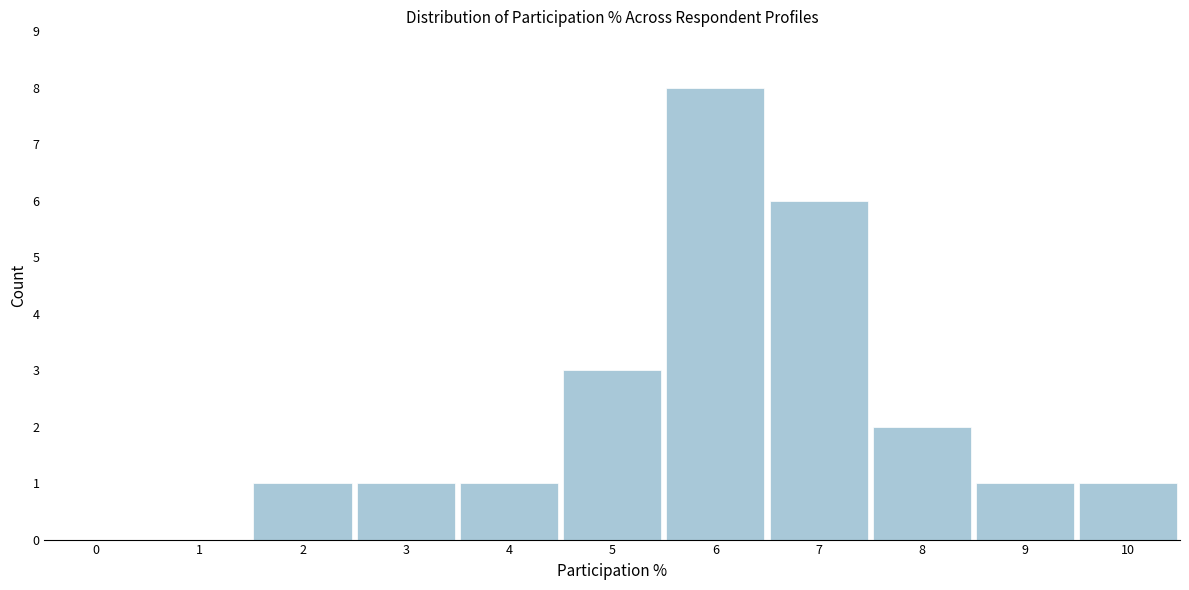

Reading left to right, list all the values displayed in this chart.

0=0	1=0	2=1	3=1	4=1	5=3	6=8	7=6	8=2	9=1	10=1